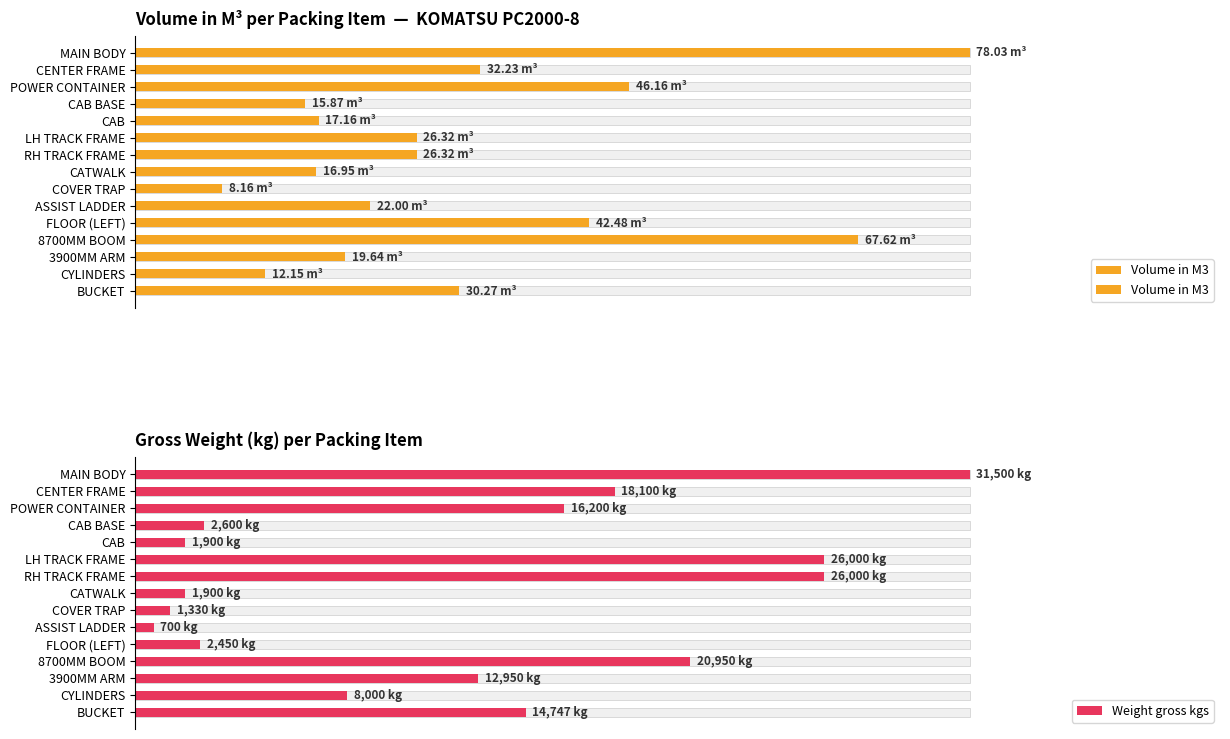

Rank the series by their maximum value, from lowest to highest.

Volume in M3, Weight gross kgs